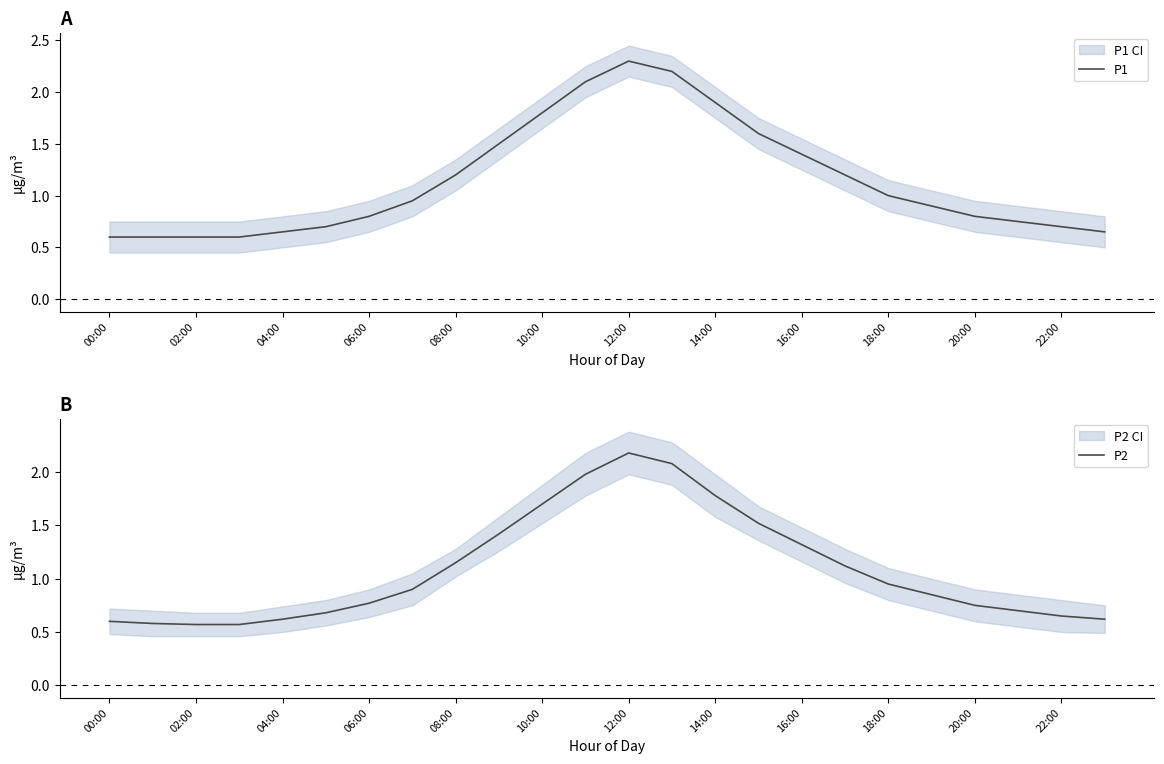

The P1 series shows 0.5 at 20:00. True or false?

False